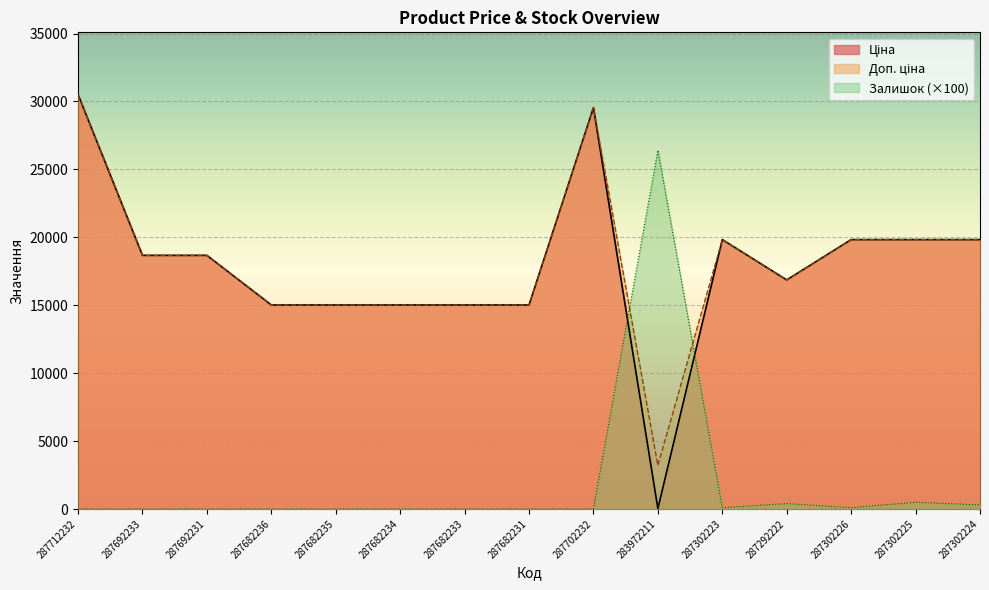

How many data points in Доп. ціна are less than 18671?

7